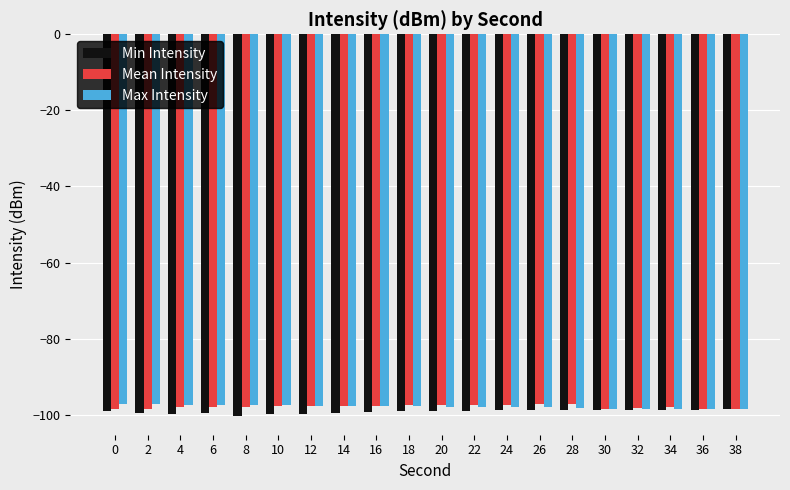

How many bars are there in total?

60